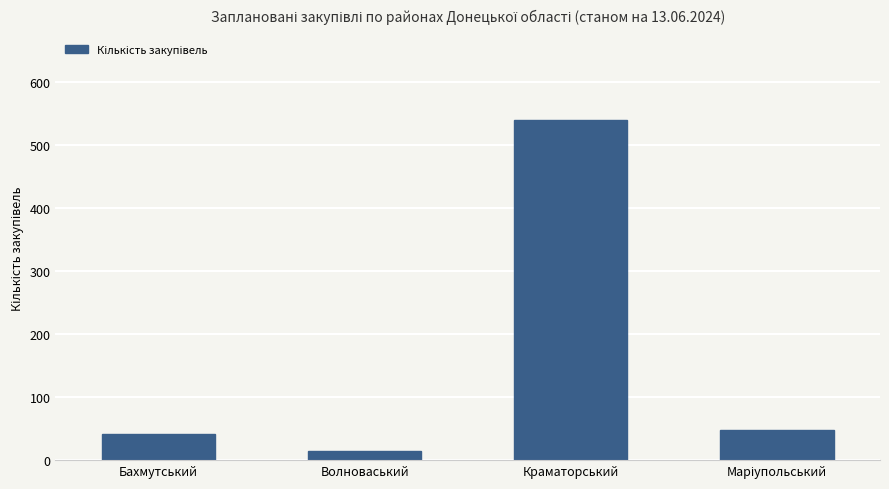

The value at Краматорський is 966. True or false?

False